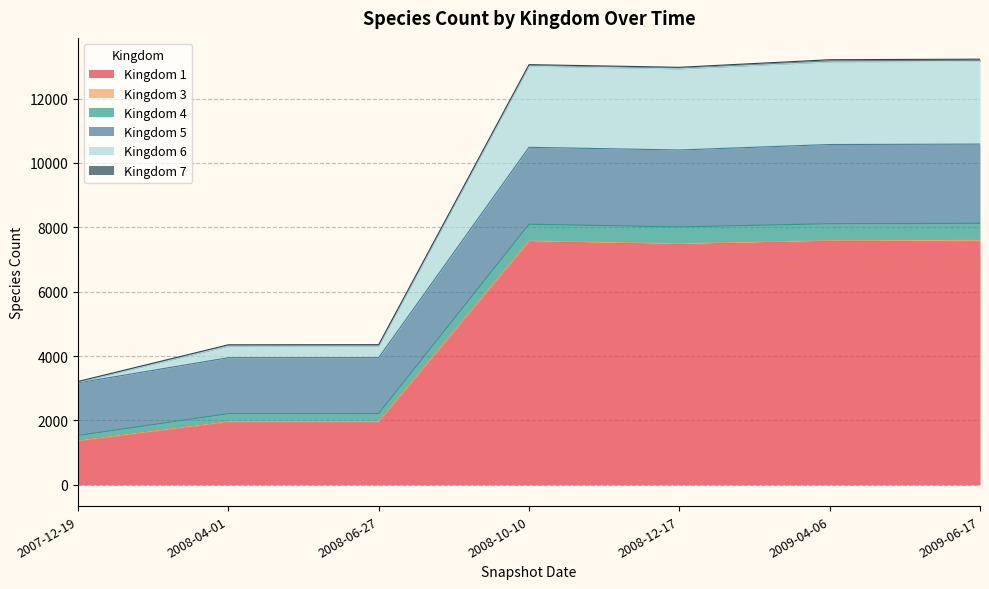

At which label does Kingdom 1 reach its minimum?

2007-12-19